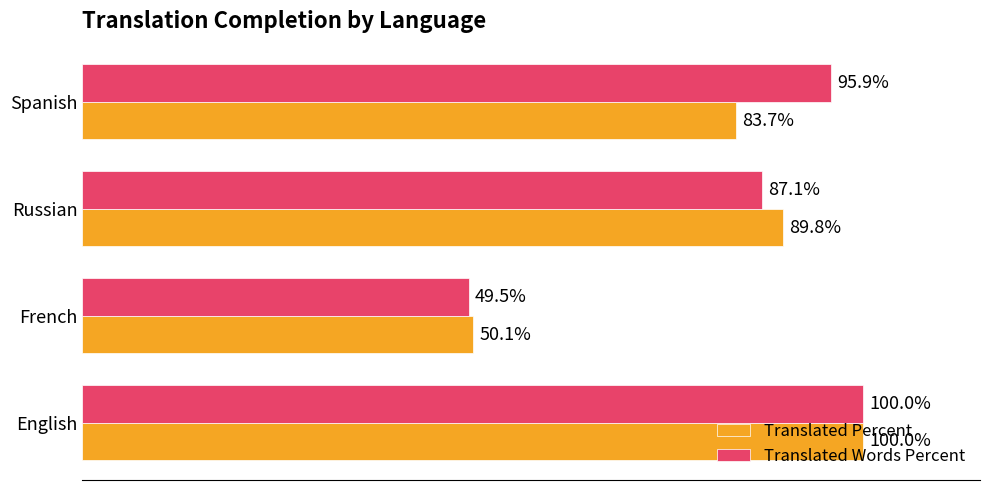

List the series in order of their overall mean, highest first.

Translated Words Percent, Translated Percent